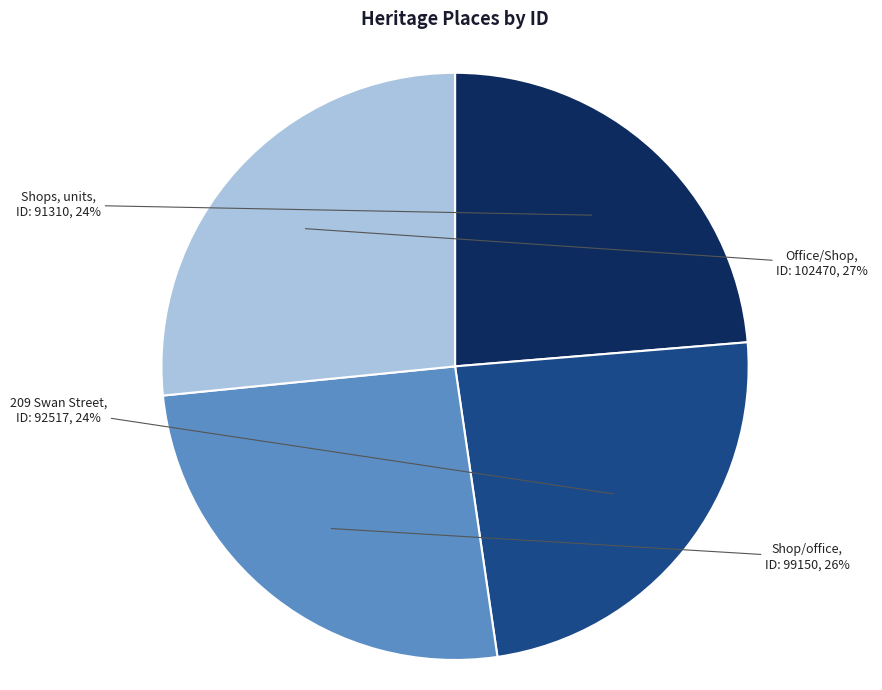

Does Shops, units represent more than half of the total?

No